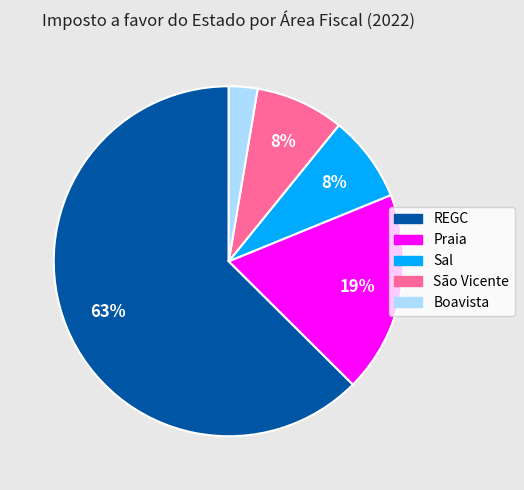

To the nearest percent, what is the average slice percentage?

20%